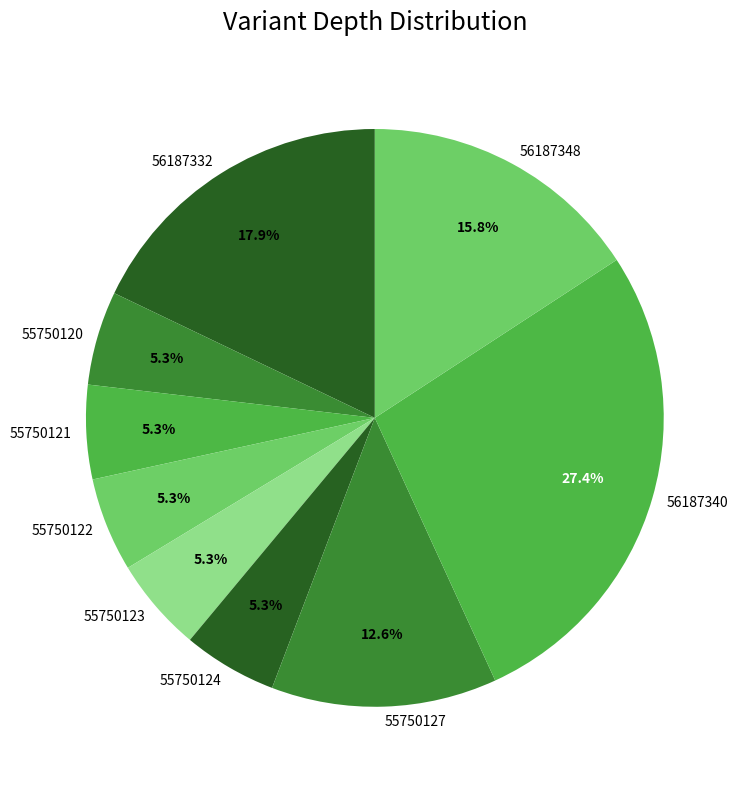

Is there any slice that represents more than half of the pie?

No